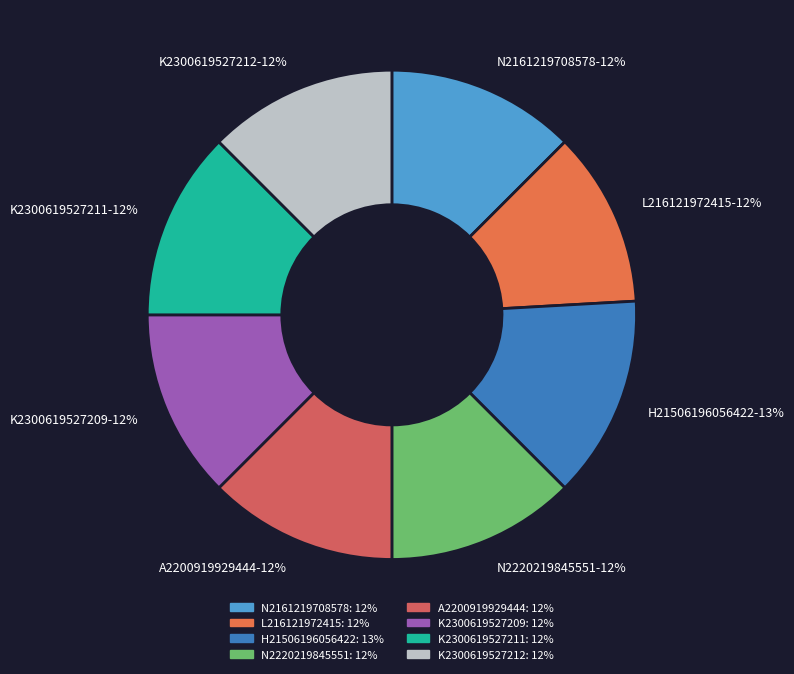

Combined, do N2220219845551-12% and K2300619527211-12% account for over 50%?

No